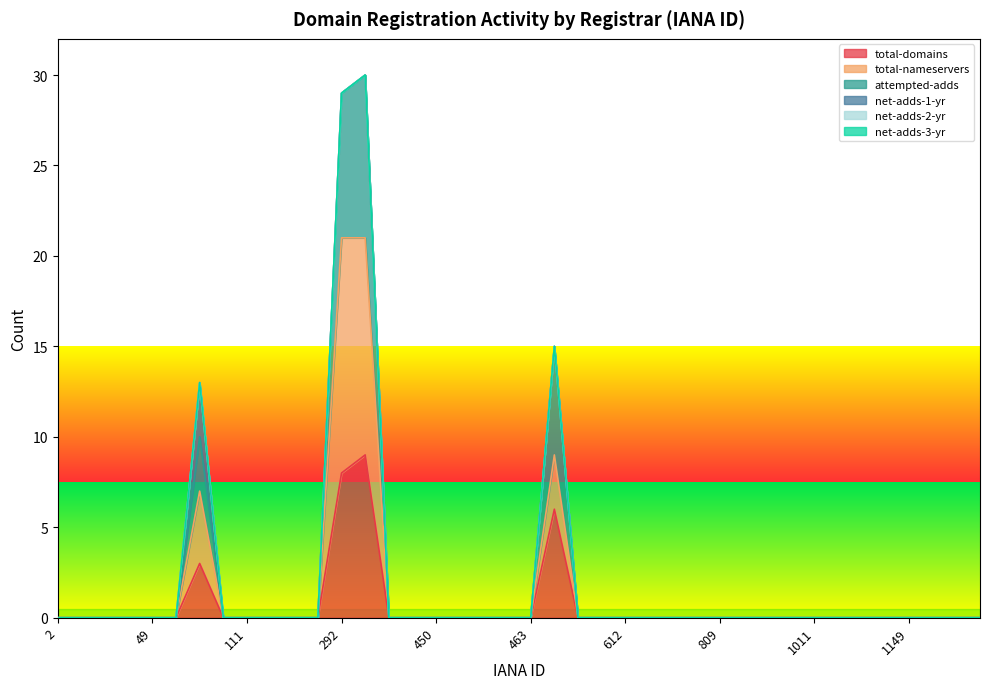

True or false: total-nameservers and attempted-adds cross at least once.

False